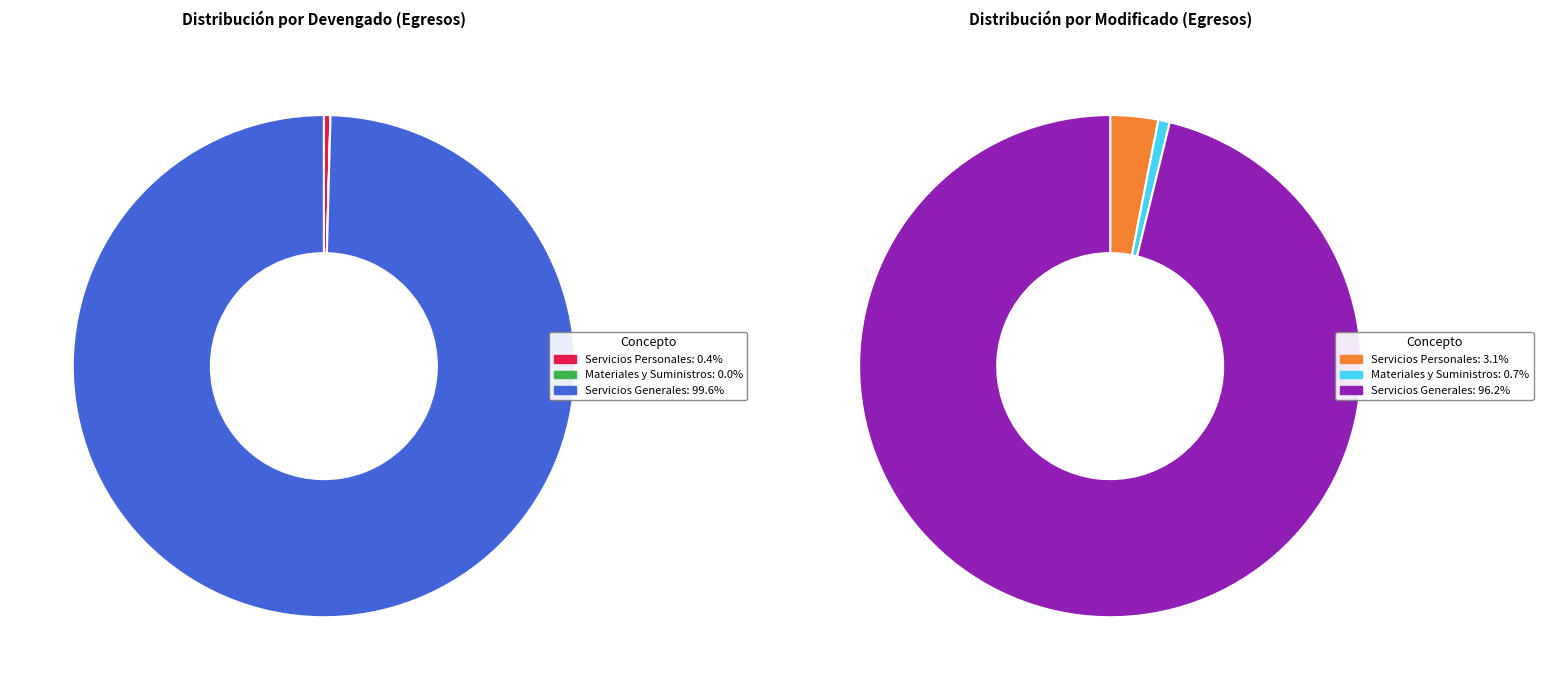

How much of the chart is everything except 2?

0.4%